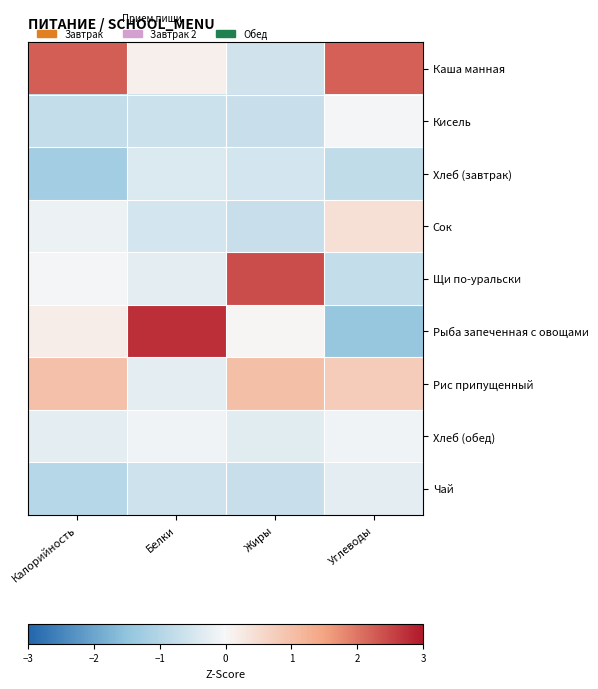

Reading right to left, extract all data points from this chart.

Каша манная: Углеводы=2.2	Жиры=-0.6	Белки=0.1	Калорийность=2.2
Кисель: Углеводы=-0.1	Жиры=-0.7	Белки=-0.7	Калорийность=-0.8
Хлеб (завтрак): Углеводы=-0.8	Жиры=-0.5	Белки=-0.4	Калорийность=-1.2
Сок: Углеводы=0.4	Жиры=-0.7	Белки=-0.5	Калорийность=-0.1
Щи по-уральски: Углеводы=-0.8	Жиры=2.4	Белки=-0.3	Калорийность=-0.0
Рыба запеченная с овощами: Углеводы=-1.4	Жиры=0.0	Белки=2.8	Калорийность=0.2
Рис припущенный: Углеводы=0.8	Жиры=1.0	Белки=-0.3	Калорийность=1.0
Хлеб (обед): Углеводы=-0.1	Жиры=-0.3	Белки=-0.1	Калорийность=-0.3
Чай: Углеводы=-0.3	Жиры=-0.7	Белки=-0.6	Калорийность=-0.9